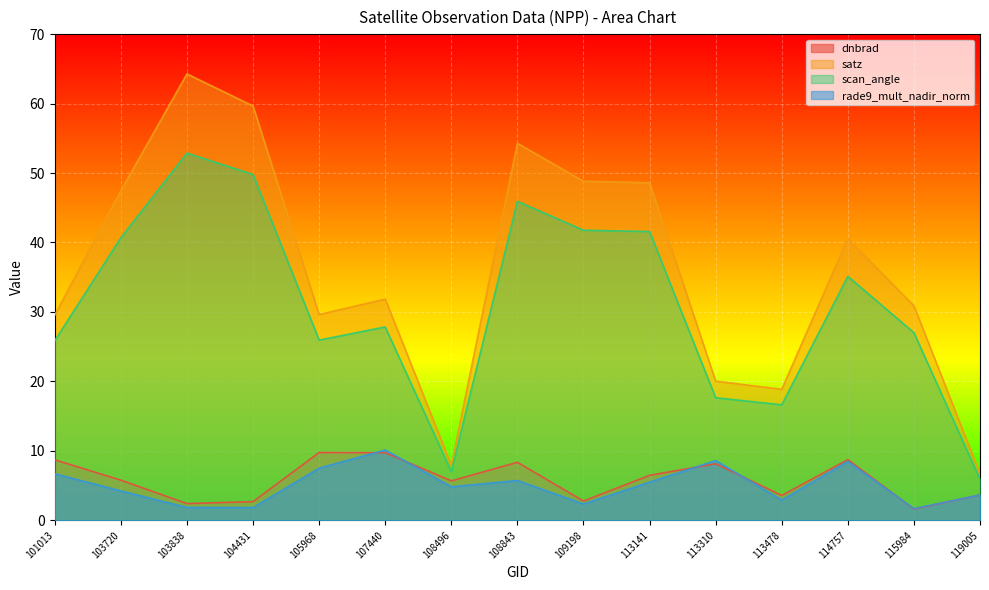

At which category does the chart reach its minimum across all series?

115984